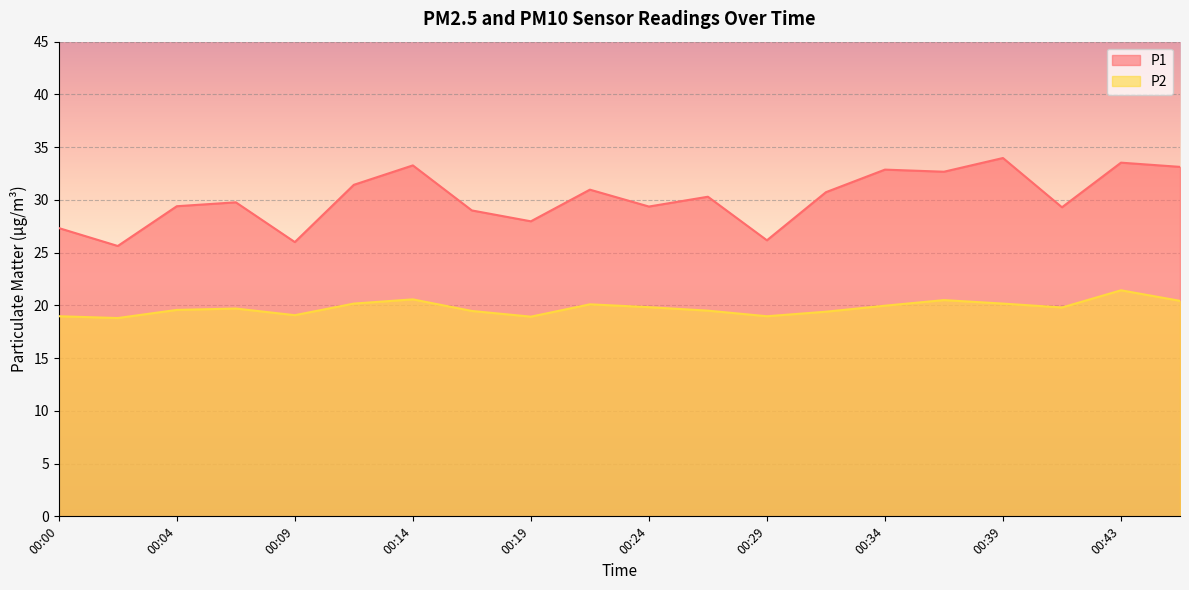

The P1 series shows 29.4 at 00:24. True or false?

True